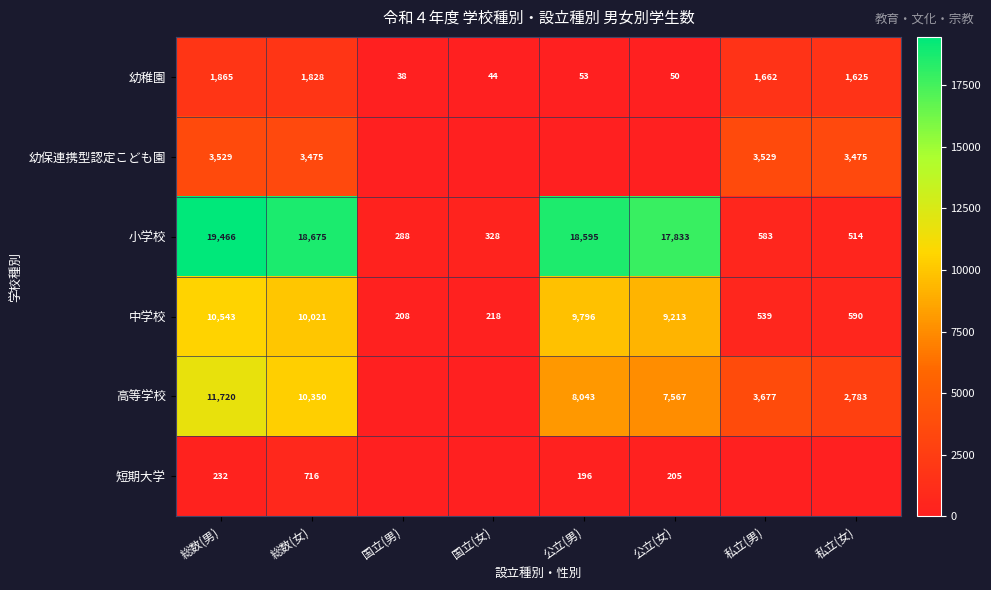

Rank the categories by 中学校 value from lowest to highest.

国立(男), 国立(女), 私立(男), 私立(女), 公立(女), 公立(男), 総数(女), 総数(男)